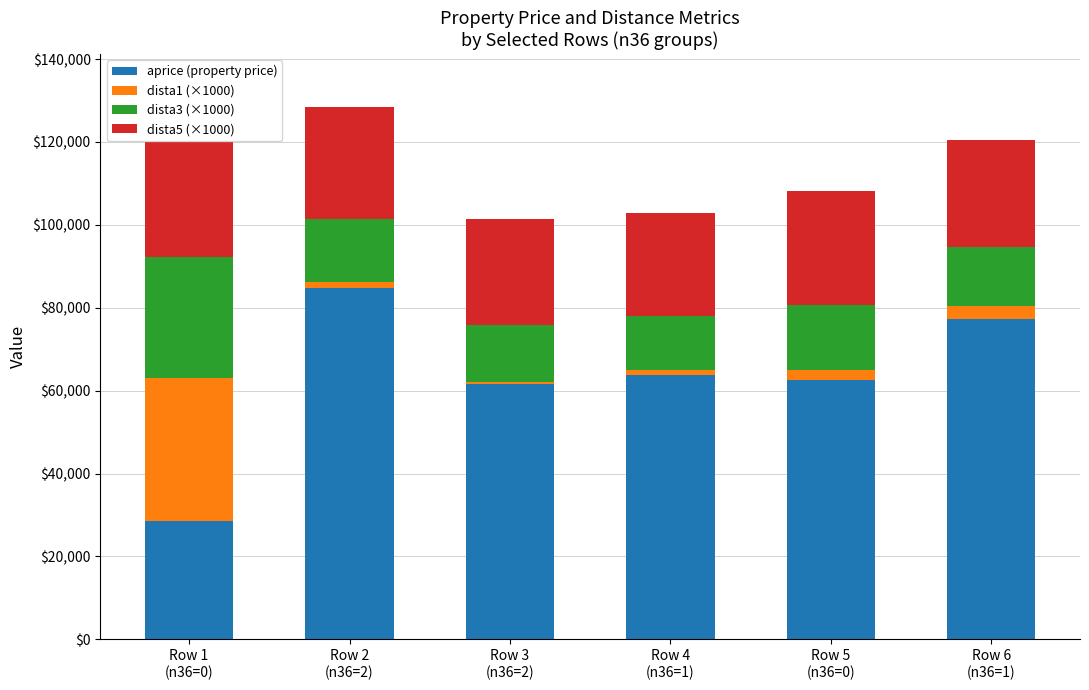

What is the value of the aprice (property price) bar at the 6th from the left?

77370.3